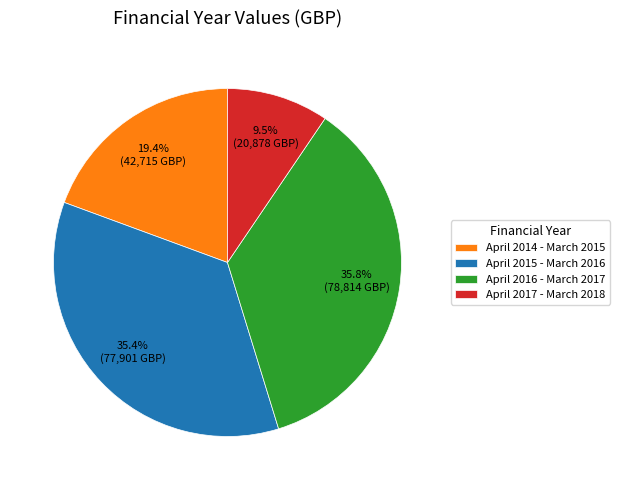

To the nearest percent, what is the difference between the largest and smallest slice percentages?

26%